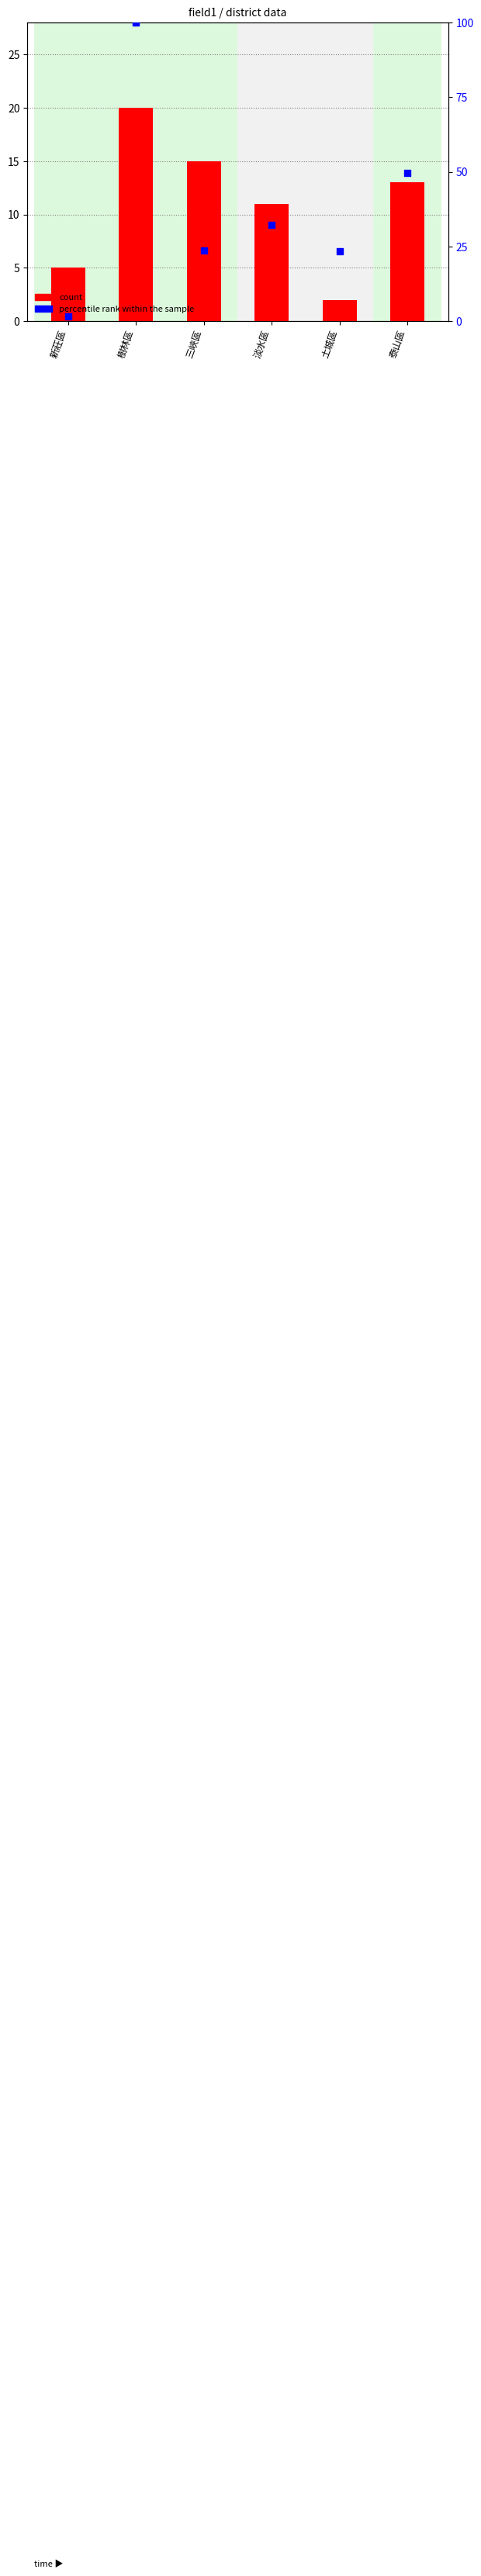

Which series reaches the minimum Y coordinate?

percentile rank within the sample